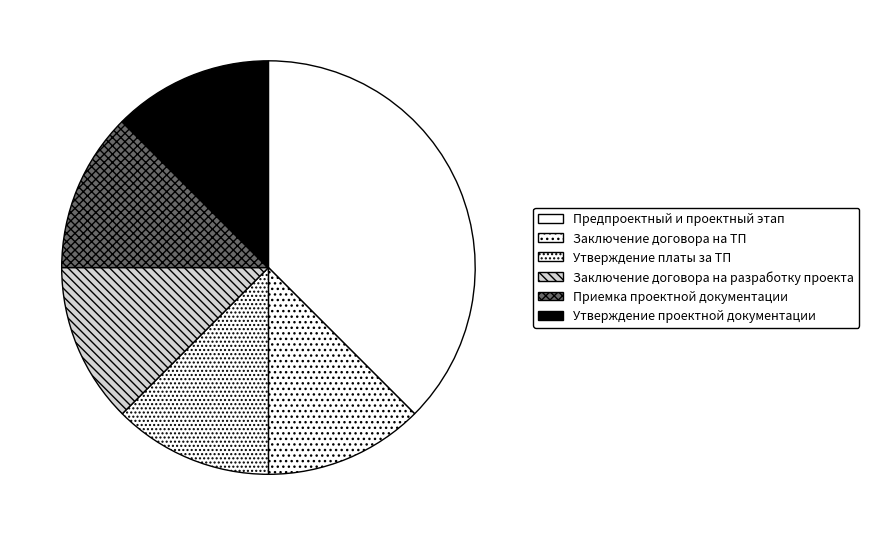

How many slices are in this pie chart?

6